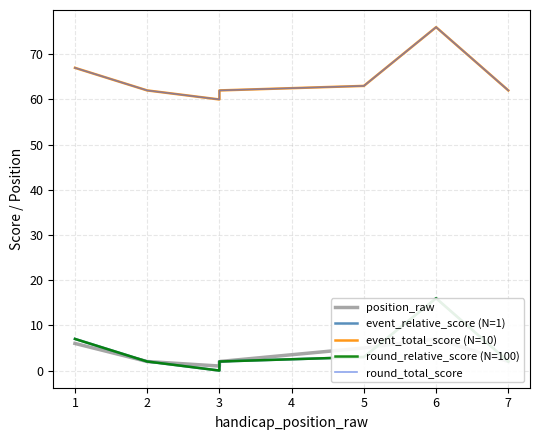

True or false: round_total_score and round_relative_score (N=100) cross at least once.

False